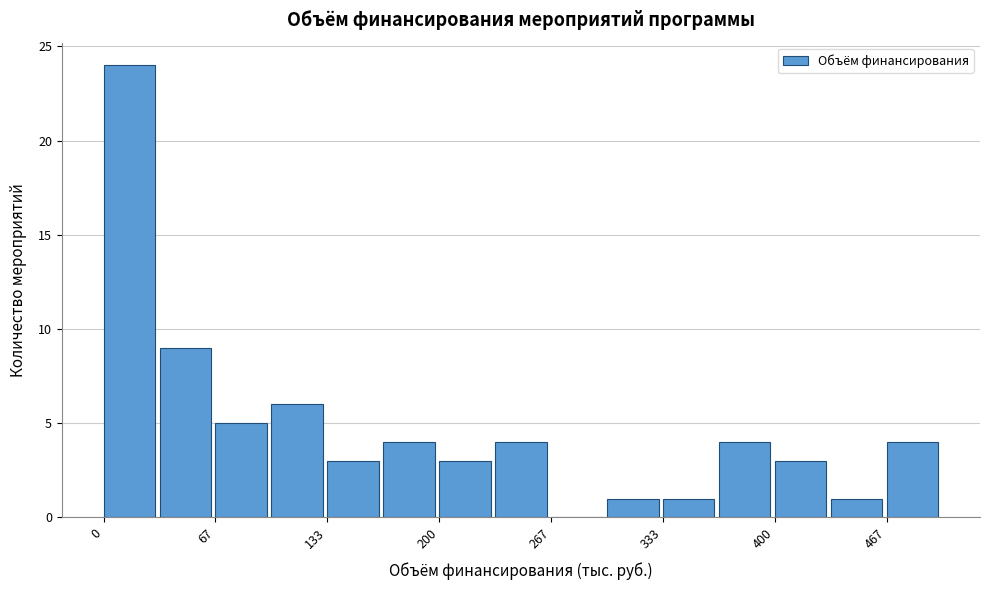

Read against the x-axis, roughly where is the centre of the tallest bar?

20